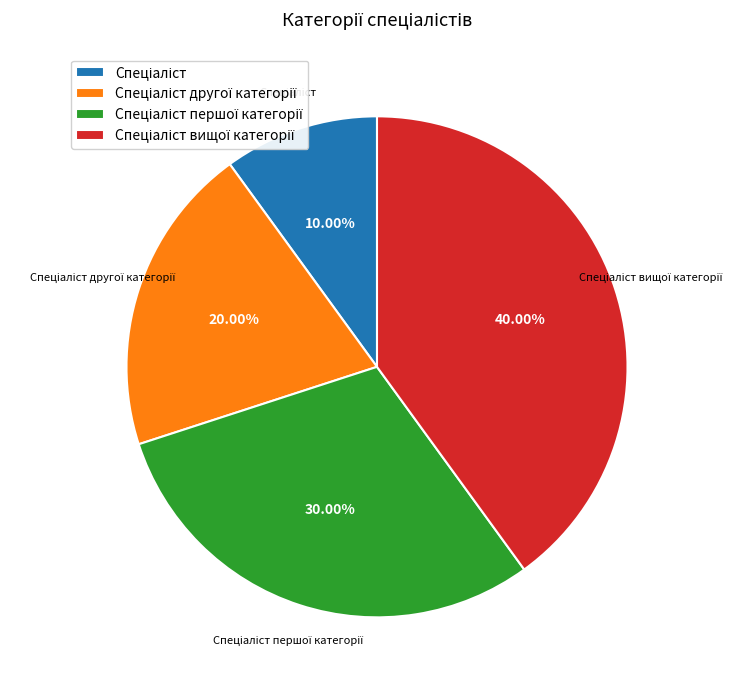

Is there a majority slice in this chart?

No